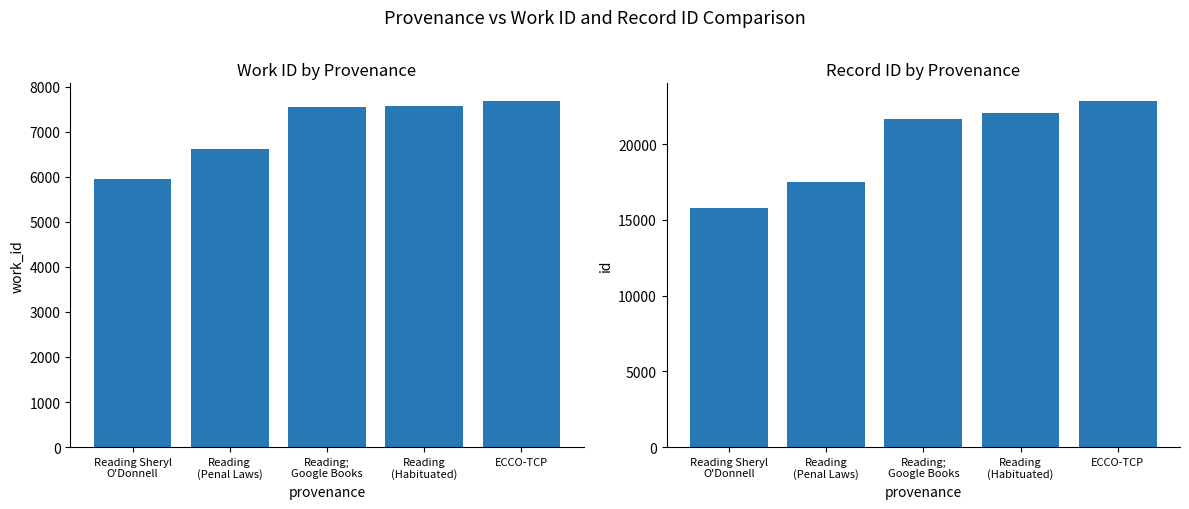

How many categories are shown in the chart?

5